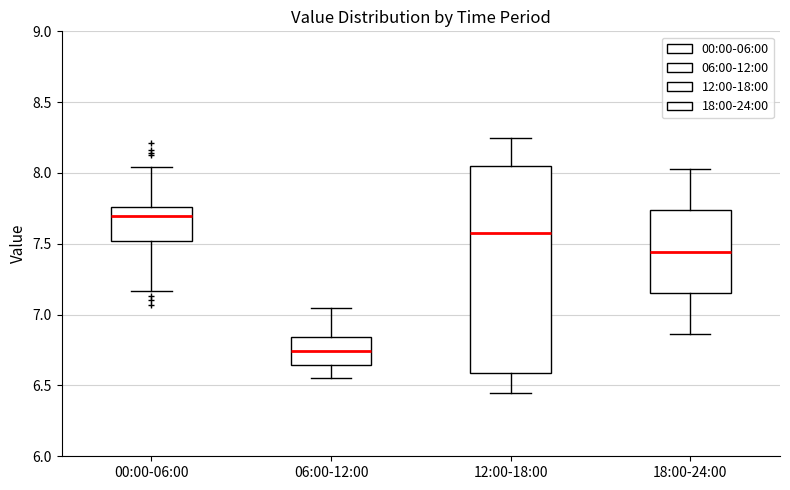

Comparing the boxes themselves (not the whiskers), which one is the tallest?

12:00-18:00